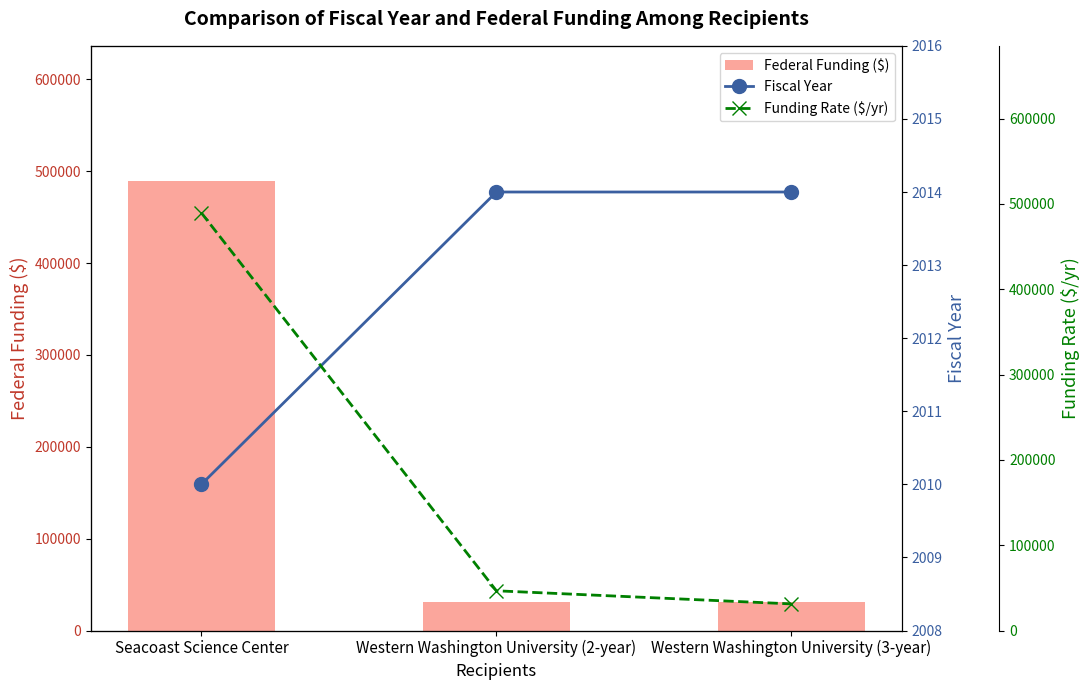

List the series in order of their peak value, highest first.

Federal Funding ($), Funding Rate ($/yr), Fiscal Year